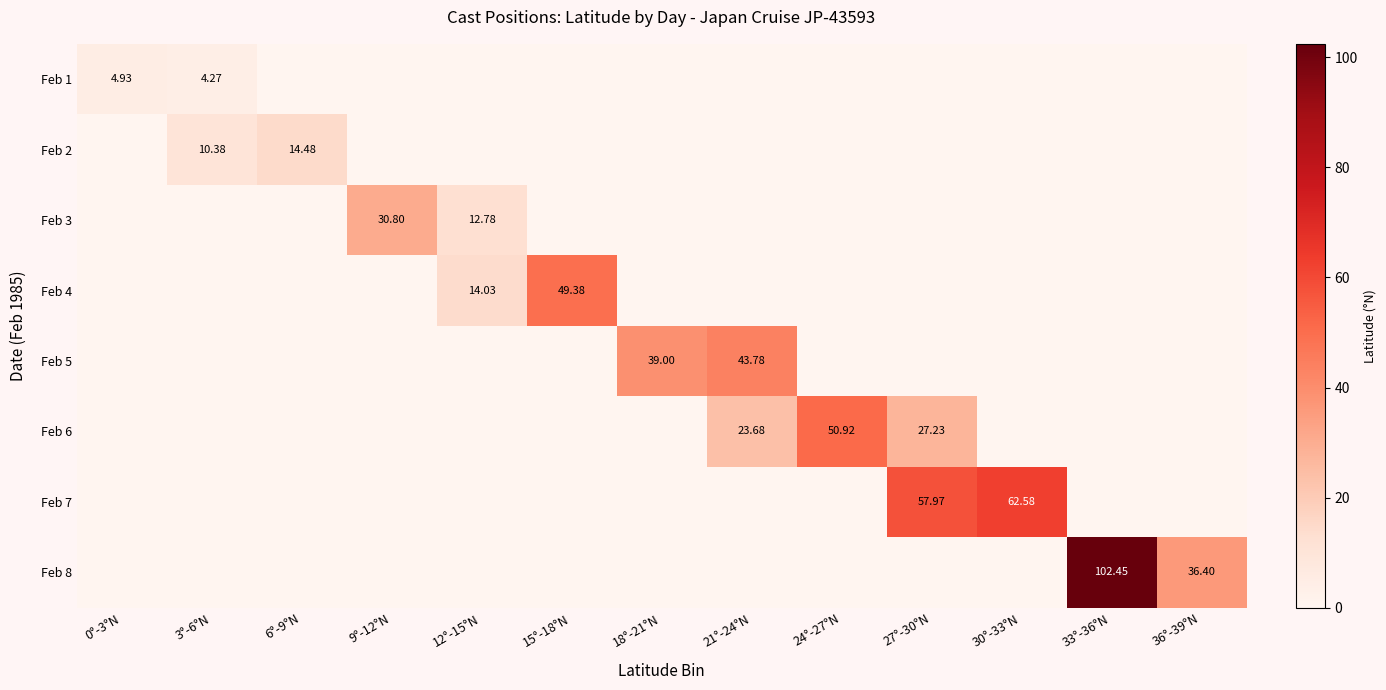

How many categories are shown in the chart?

13